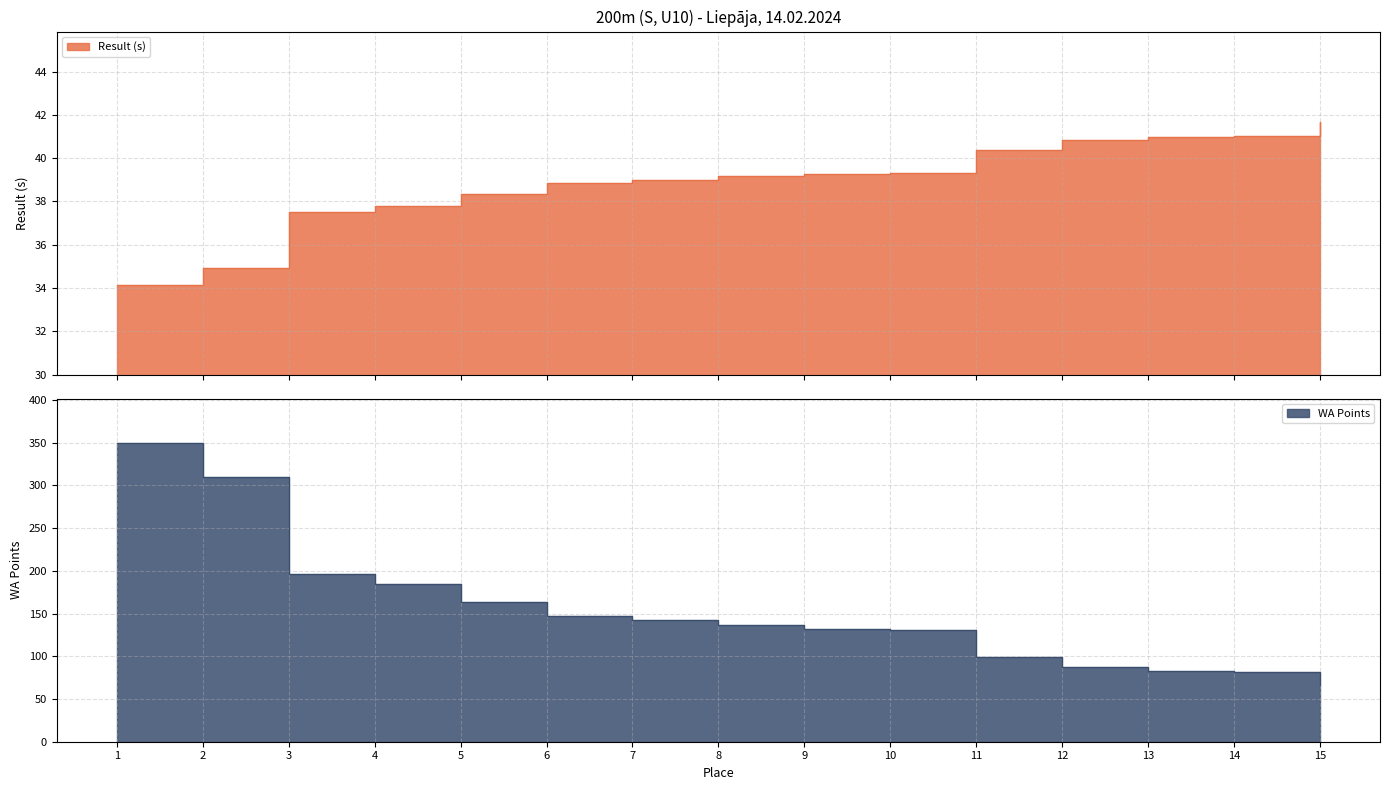

At which category is the sum across all series the highest?

1